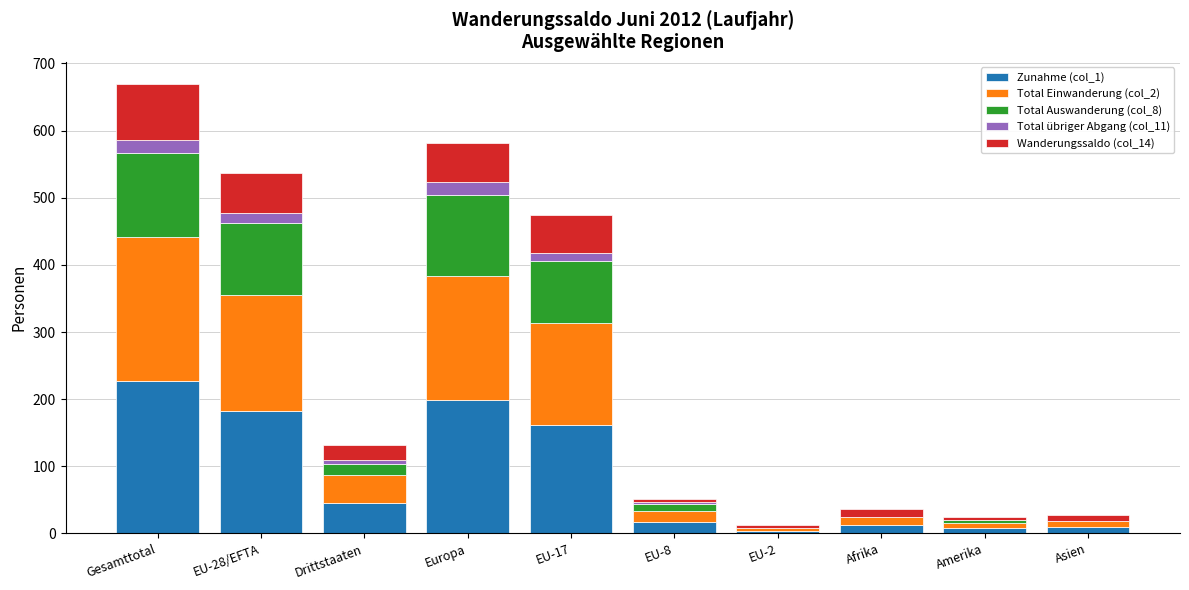

Count the number of categories in the chart.

10